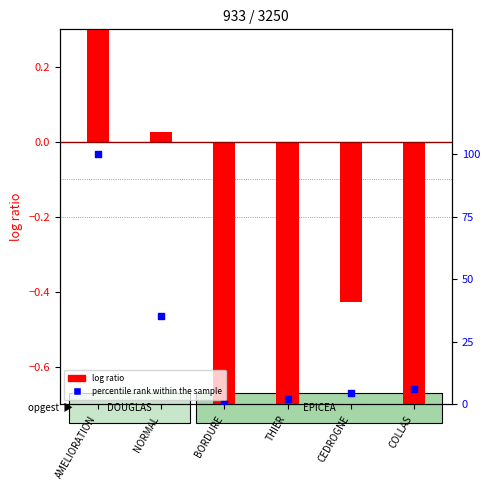

What are all the series names shown in the legend?

log ratio, percentile rank within the sample